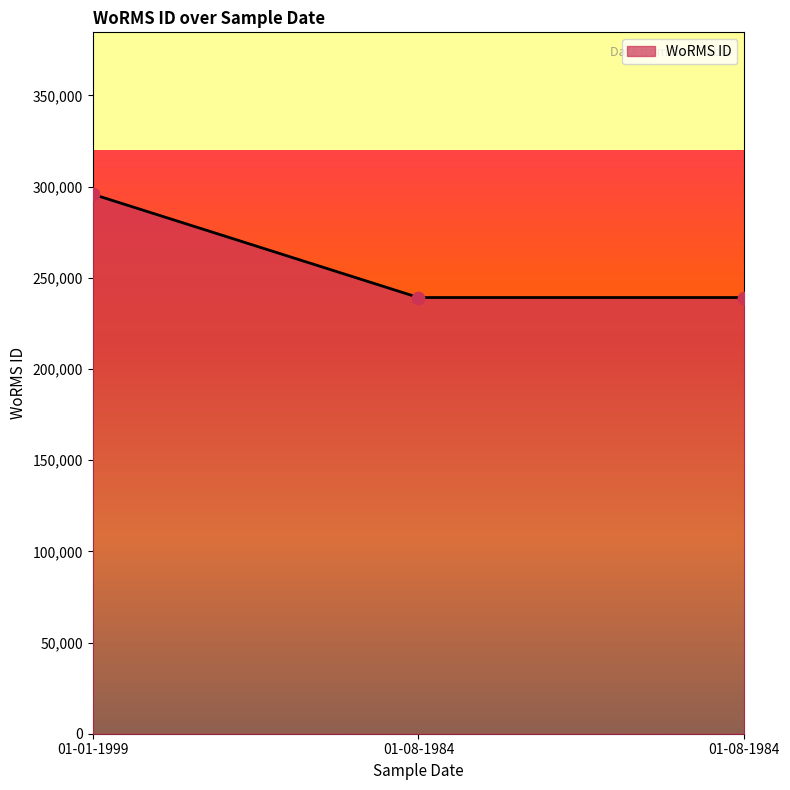

What is the ratio of the value at 01-08-1984 to the value at 01-01-1999?

0.8